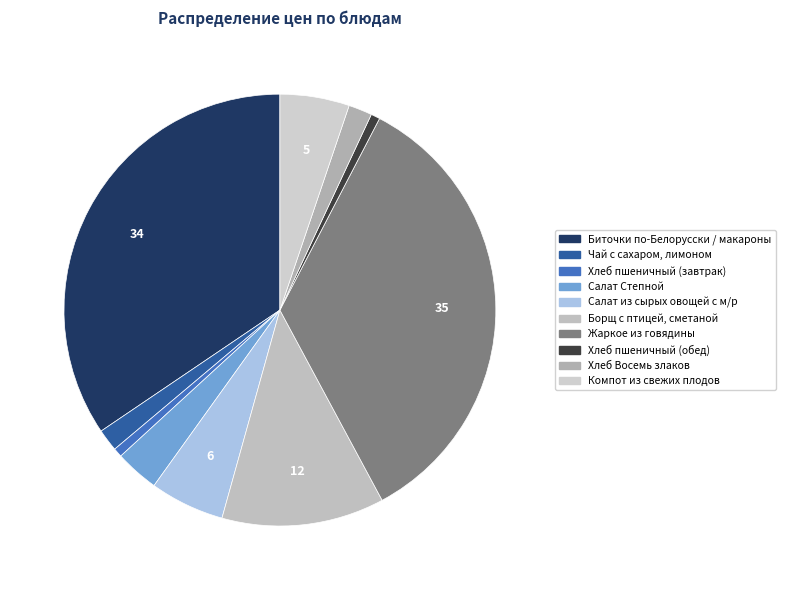

Is it true that Салат из сырых овощей с м/р is 6% of the pie?

True